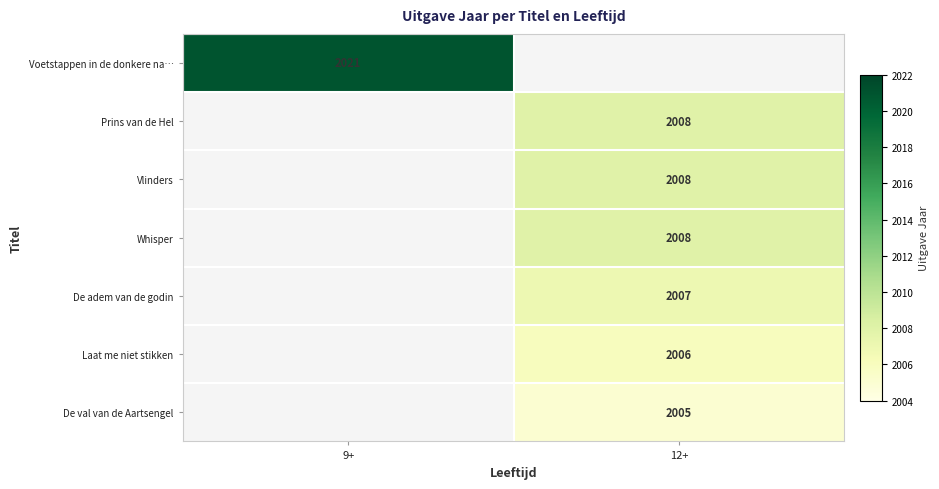

The De adem van de godin series shows 585 at 12+. True or false?

False